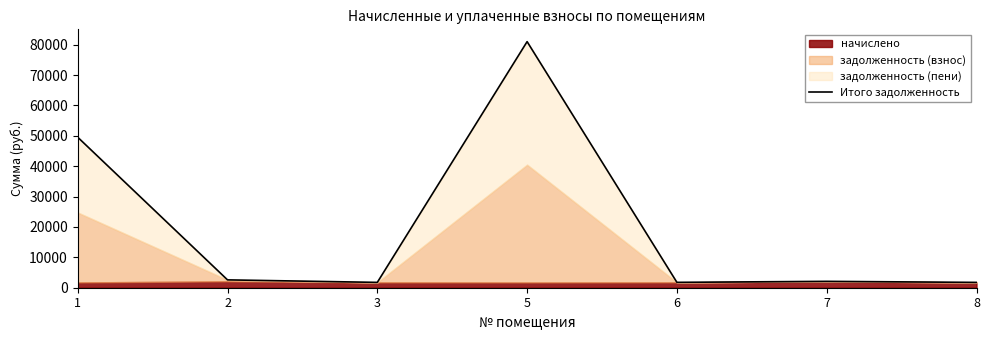

At which category does the chart reach its minimum across all series?

8